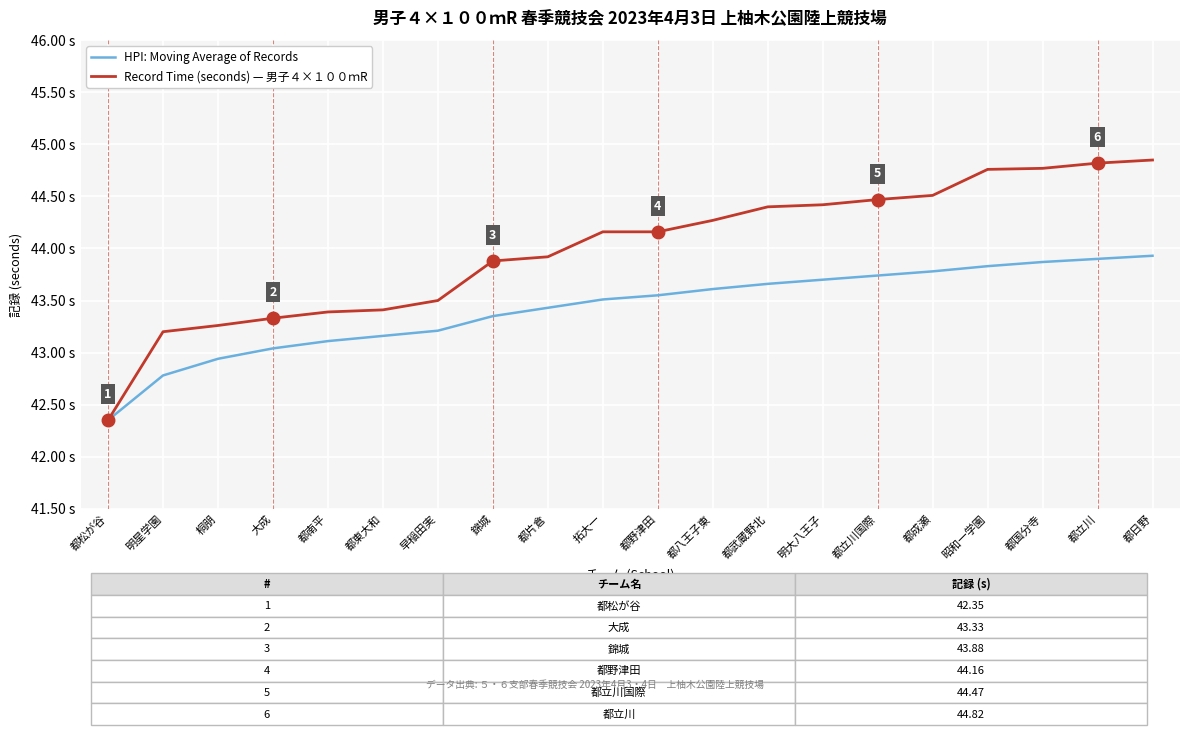

Does the chart display data point markers on the line(s)?

No